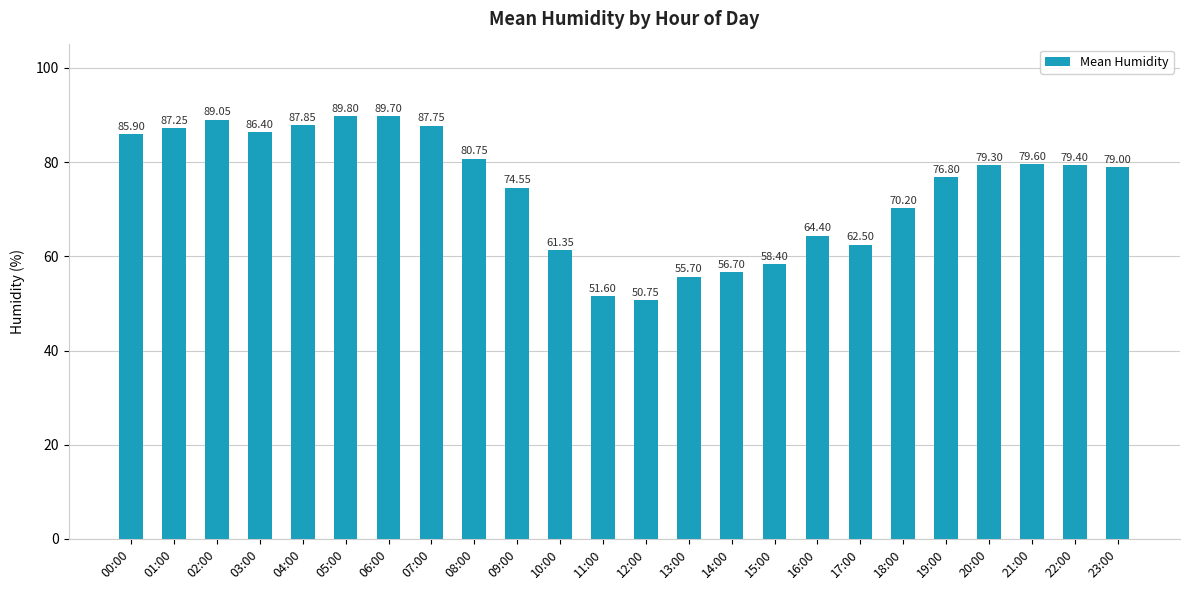

What is the ratio of the value at 11:00 to the value at 20:00?

0.7